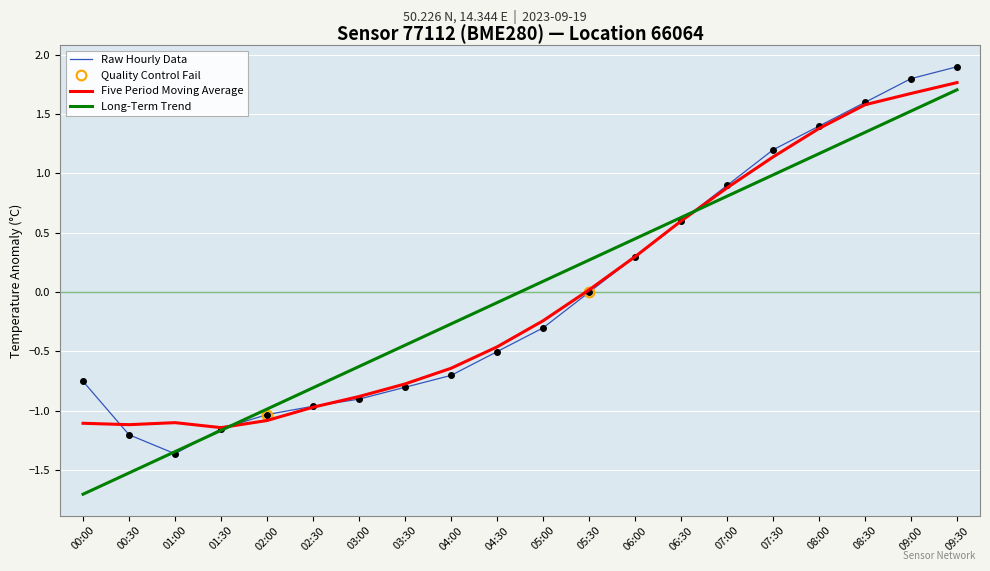

At which category does the chart reach its peak across all series?

09:30